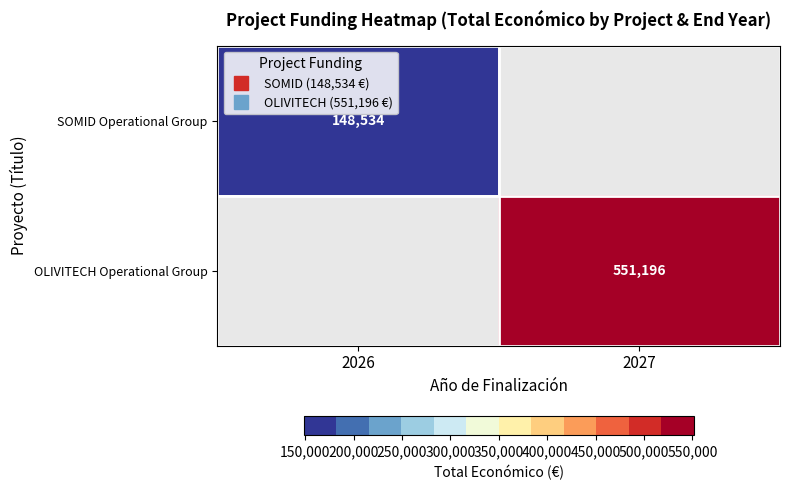

Where is SOMID Operational Group nearest to the value 148534?

2026